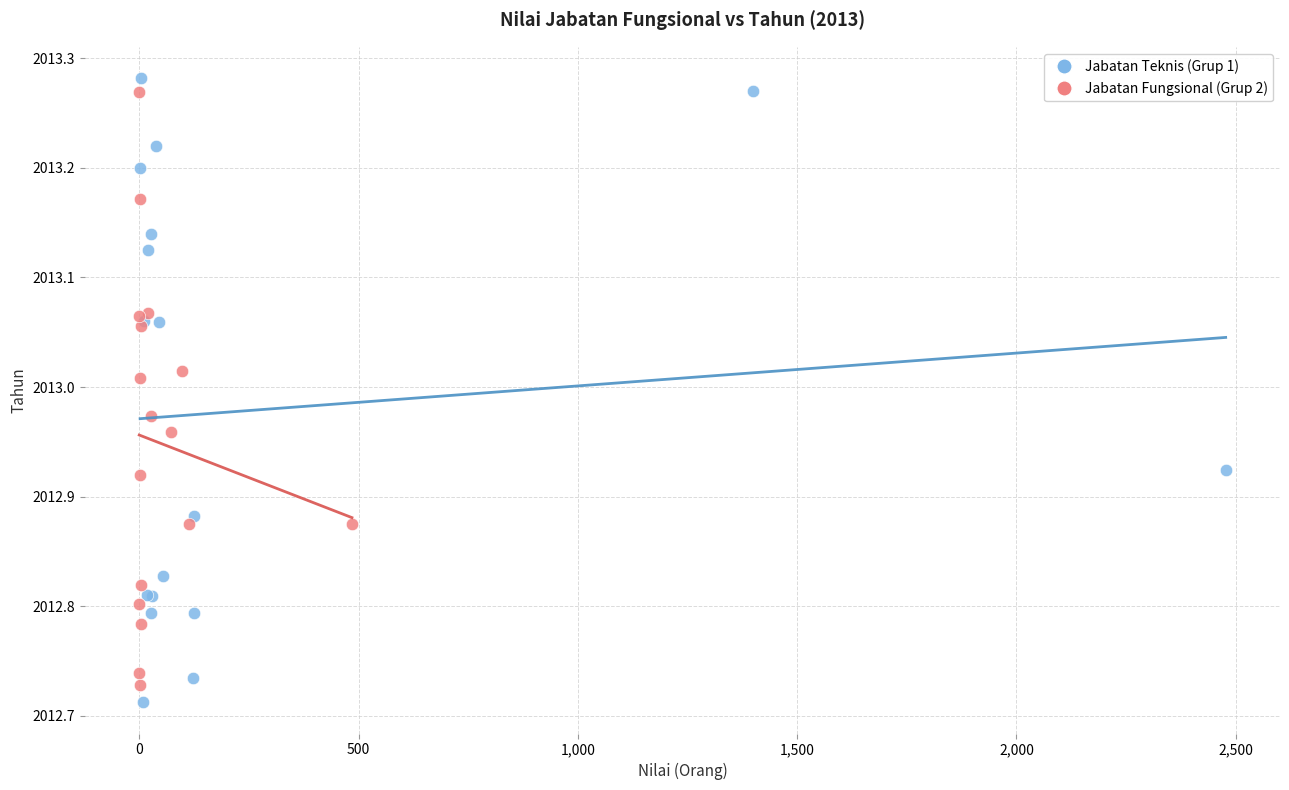

What are all the series names shown in the legend?

Jabatan Teknis (Grup 1), Jabatan Fungsional (Grup 2)